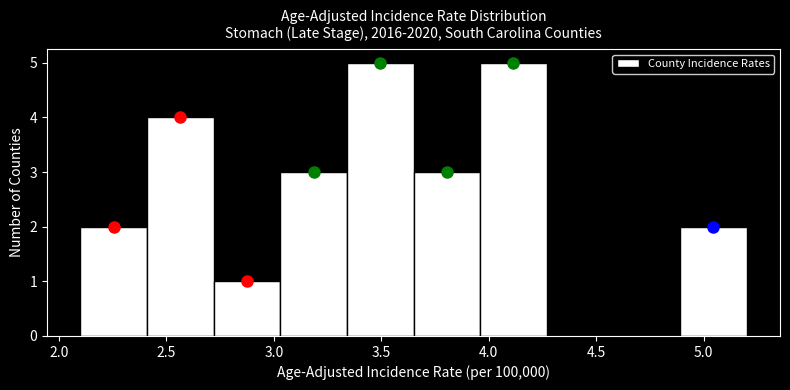

How tall is the bar that spans 4.89 to 5.20 on the x-axis? Neither the bar edges nor the heights are printed on the chart, so give them approximately, as read against the axes.

2